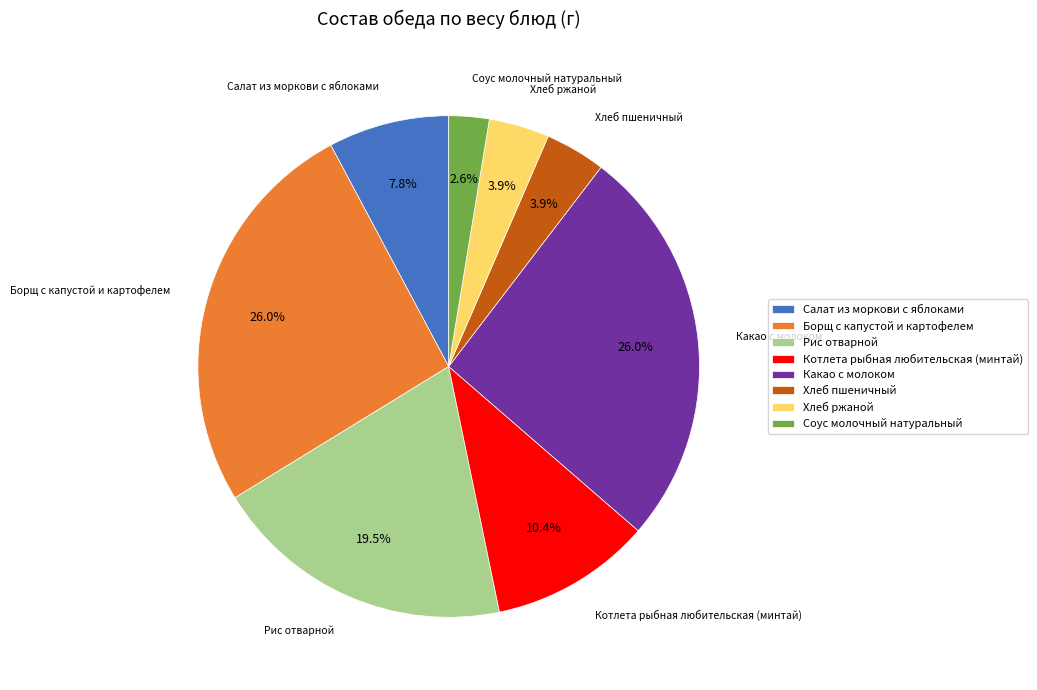

Approximately how many times larger is the value at Котлета рыбная любительская (минтай) compared to Борщ с капустой и картофелем?

0.4